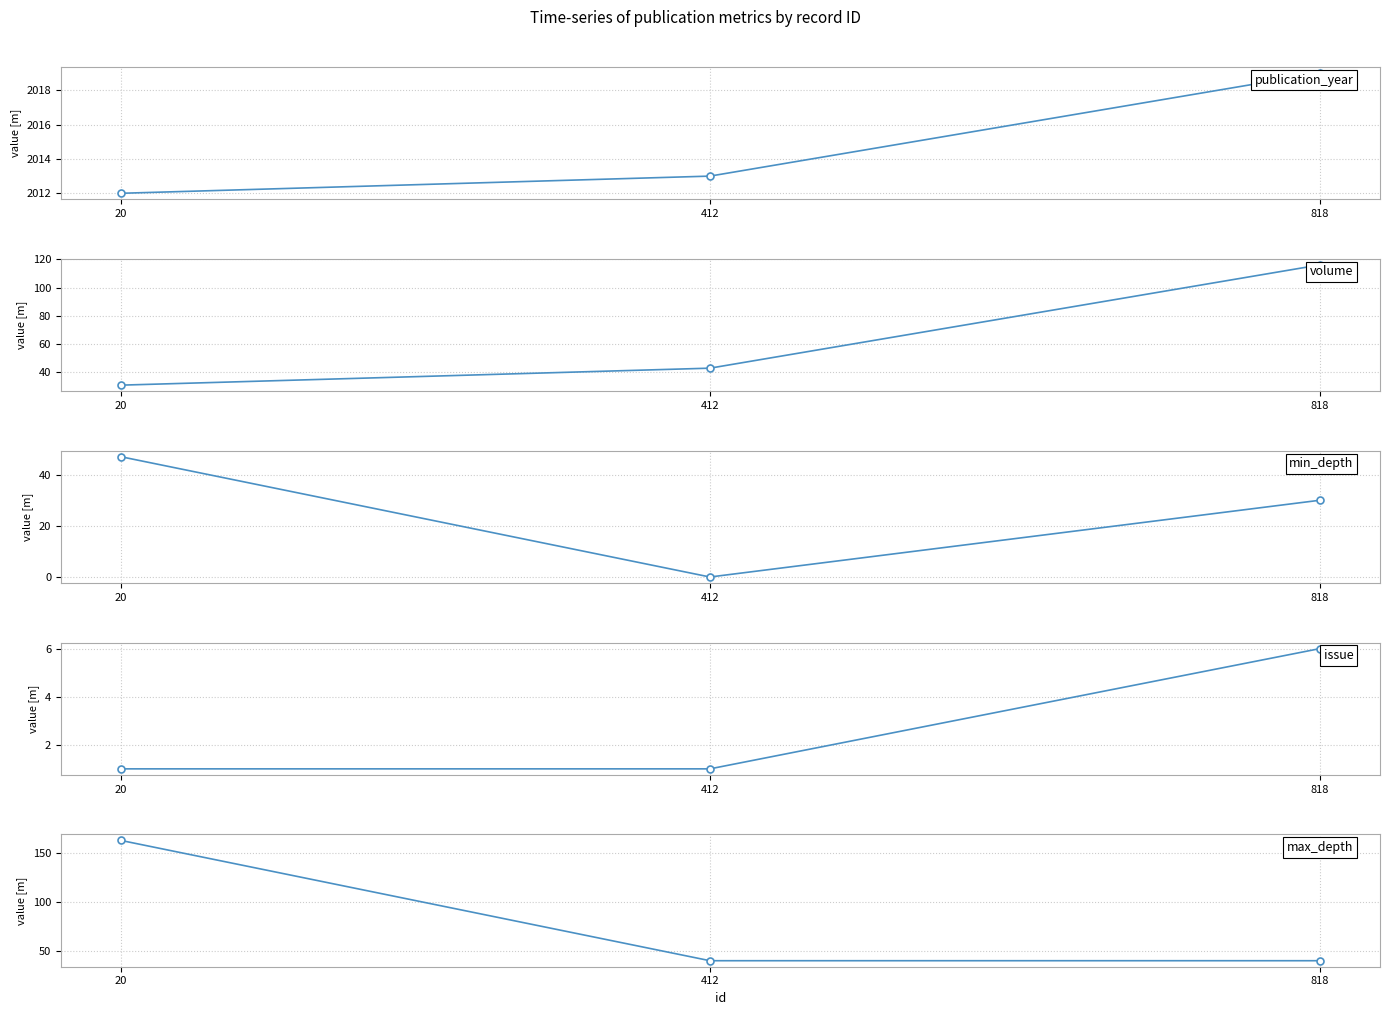

How many data points in min_depth are less than 30?

1